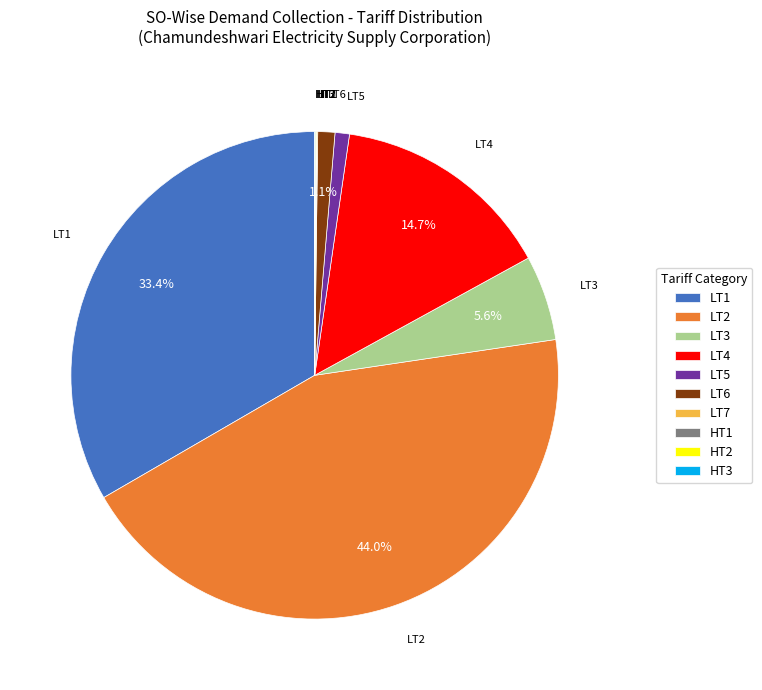

Which category has the biggest portion of the pie?

LT2